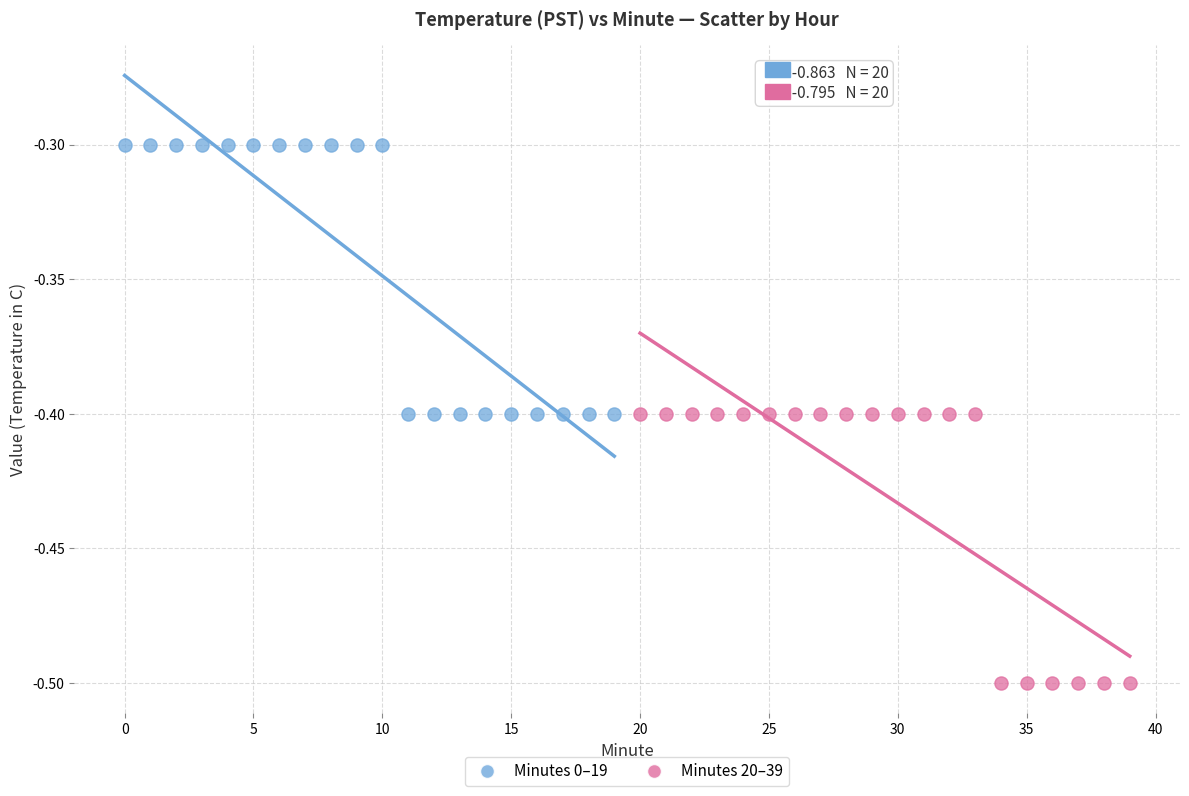

Which series contains the highest Y value?

Minutes 0–19